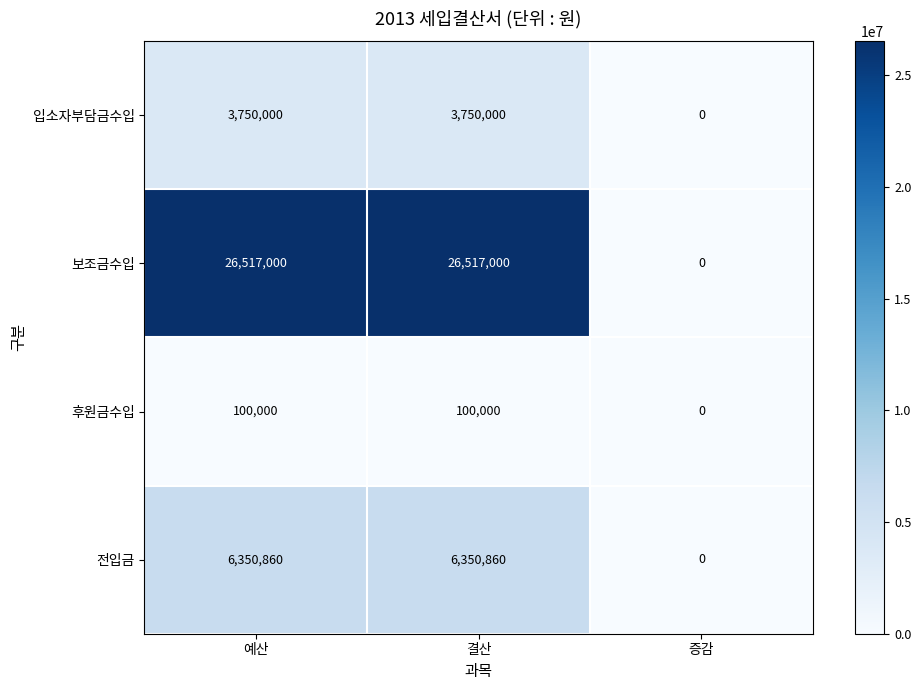

Which series has the largest total across all categories?

보조금수입